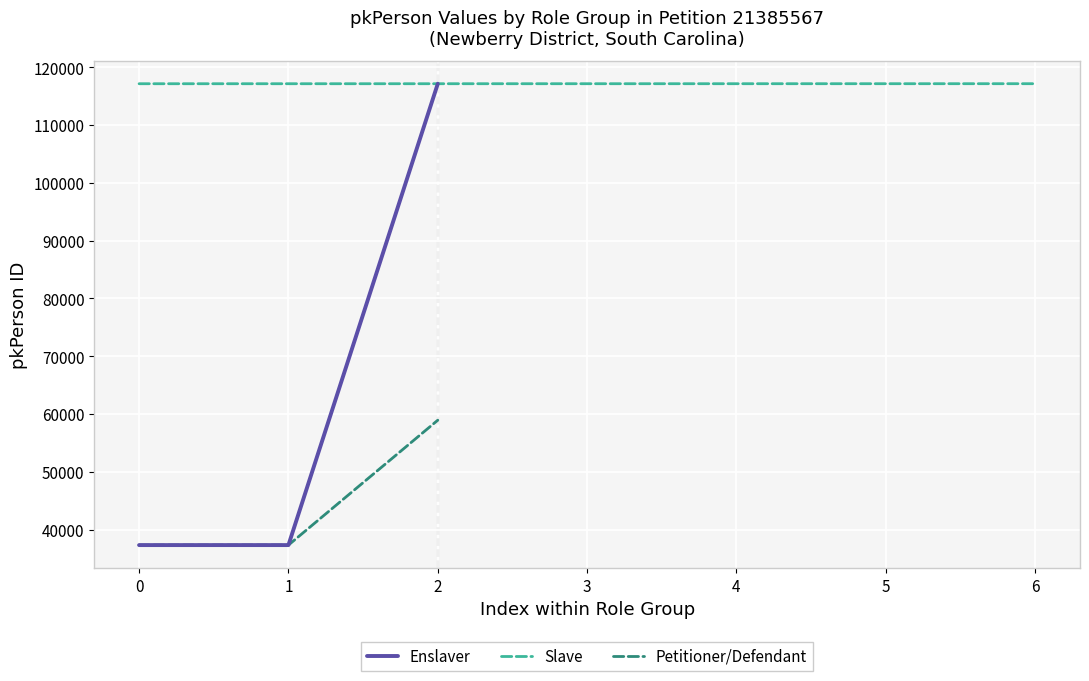

Which label corresponds to the largest value in the chart?

6